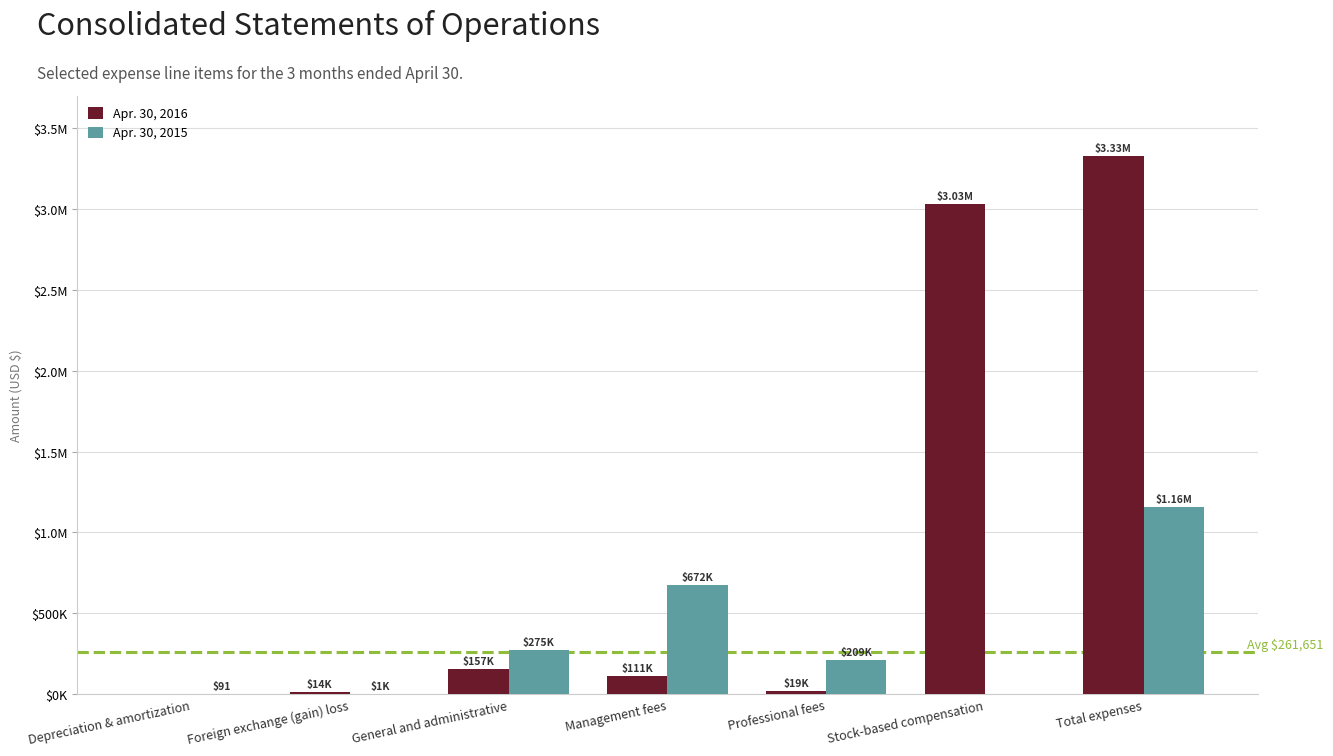

What is the difference between the second highest and second lowest values in the Apr. 30, 2016 series?

3016058